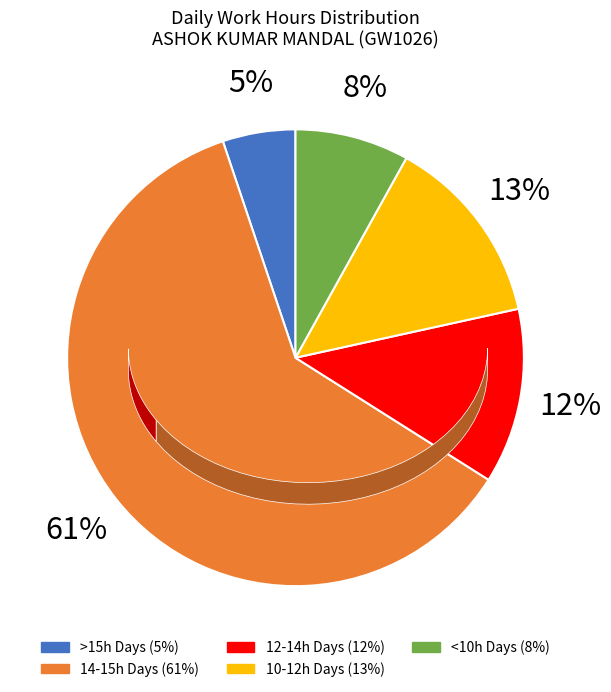

Does any single category account for the majority?

Yes